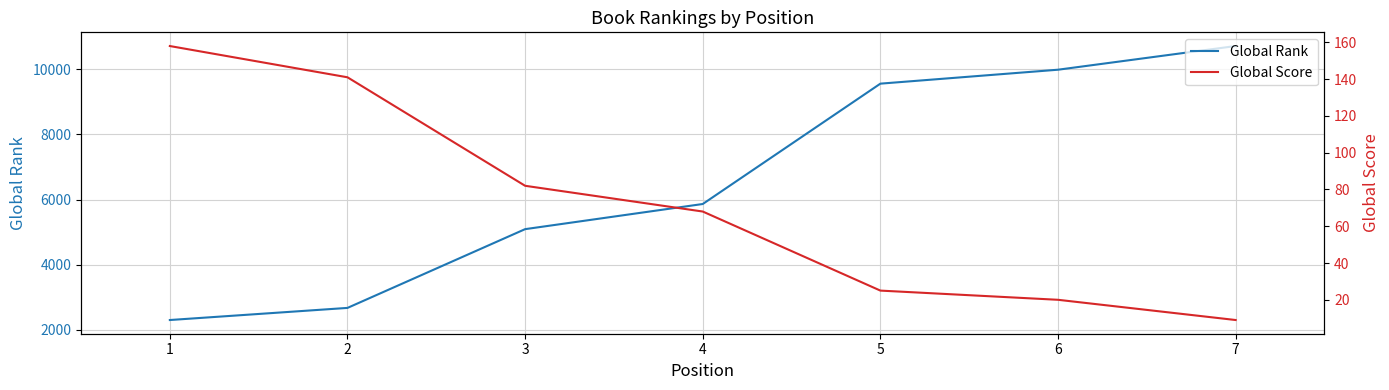

True or false: Global Rank and Global Score cross at least once.

False